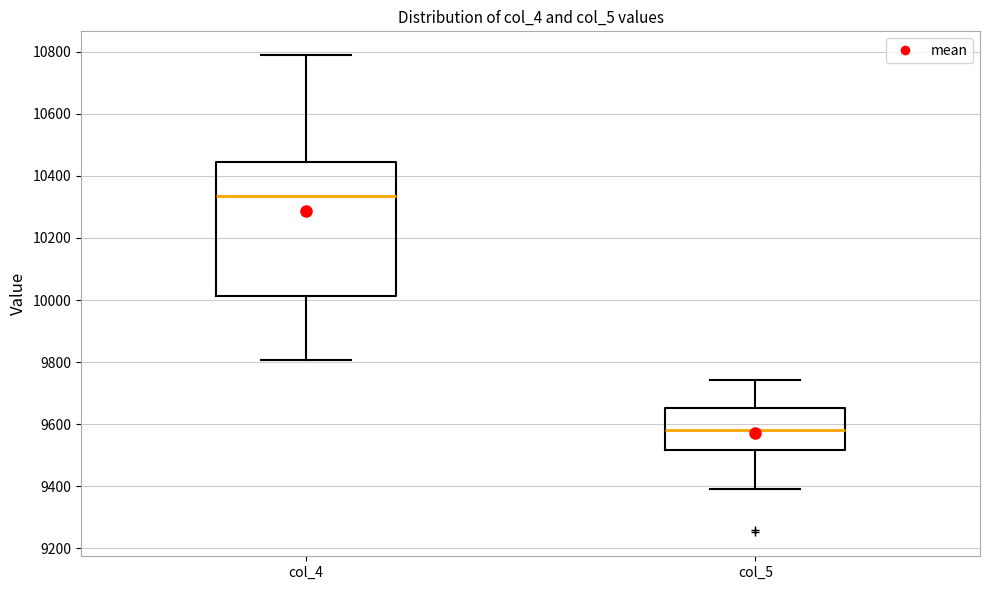

Which box is the tallest, from its lower edge to its upper edge?

col_4